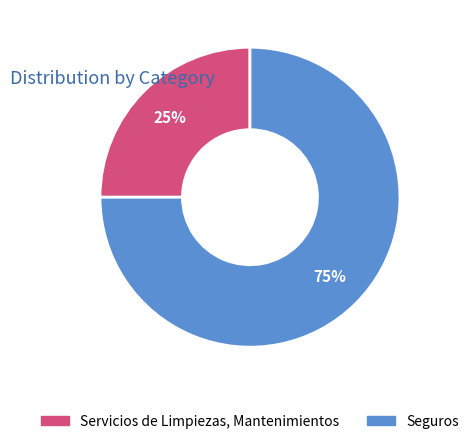

To the nearest percent, what portion does Servicios de Limpiezas, Mantenimientos represent?

25%